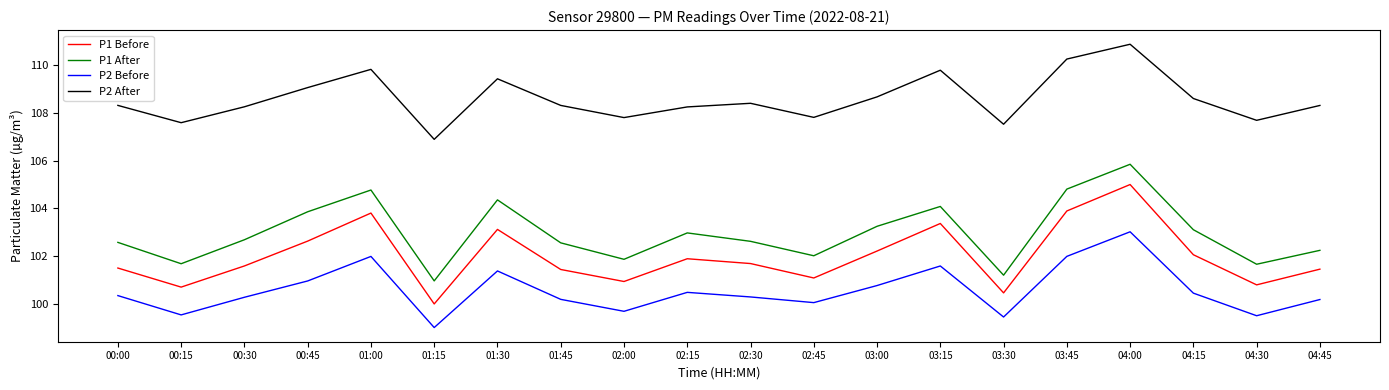

What is the lowest value of the P2 After series?

106.9